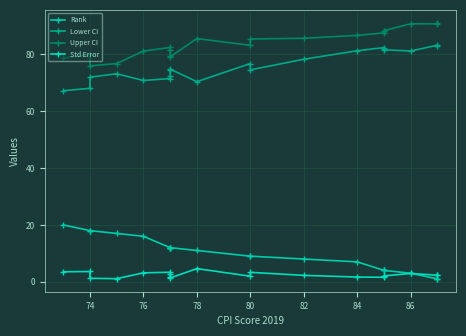

In Lower CI, how many points are lower than both neighbors (excluding endpoints)?

4